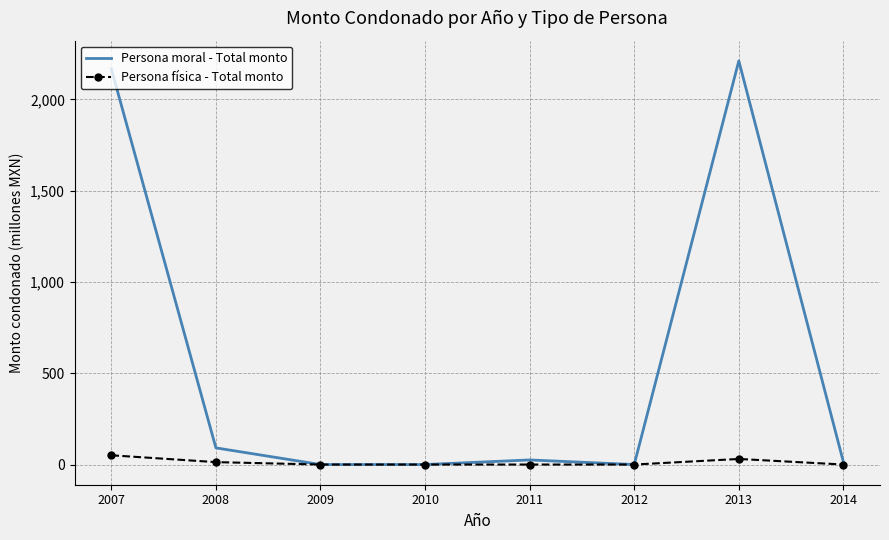

Reading right to left, list all the values displayed in this chart.

Persona moral - Total monto: 2014=13.7	2013=2211.3	2012=0.0	2011=25.2	2010=0.0	2009=0.0	2008=91.2	2007=2167.6
Persona física - Total monto: 2014=0.0	2013=30.6	2012=0.0	2011=0.0	2010=0.0	2009=0.0	2008=13.2	2007=50.7